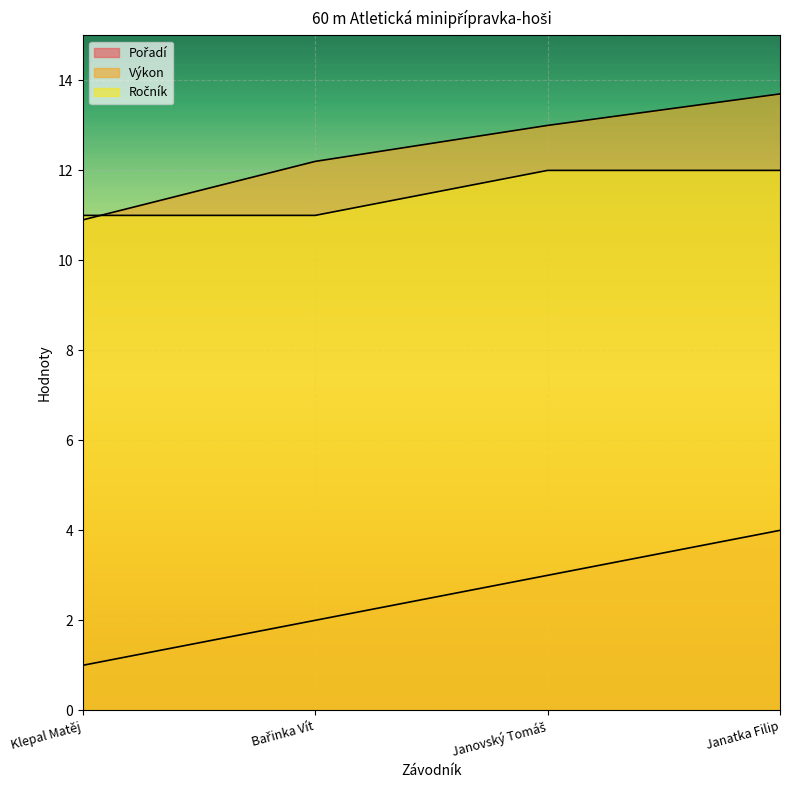

Between which two adjacent categories do Ročník and Výkon first intersect?

Klepal Matěj and Bařinka Vít